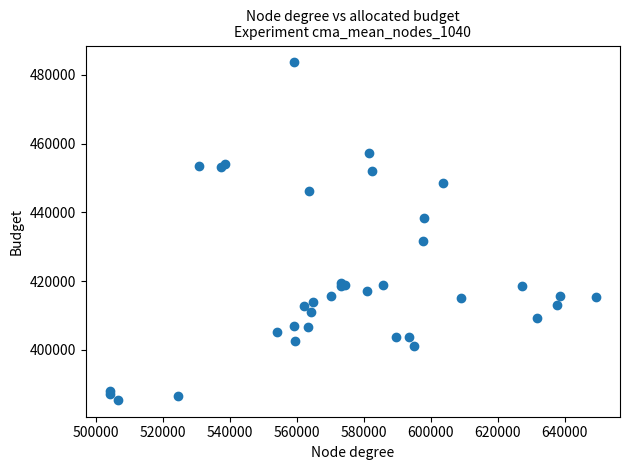

What Y value in the scatter plot is closest to 434559?

431784.1